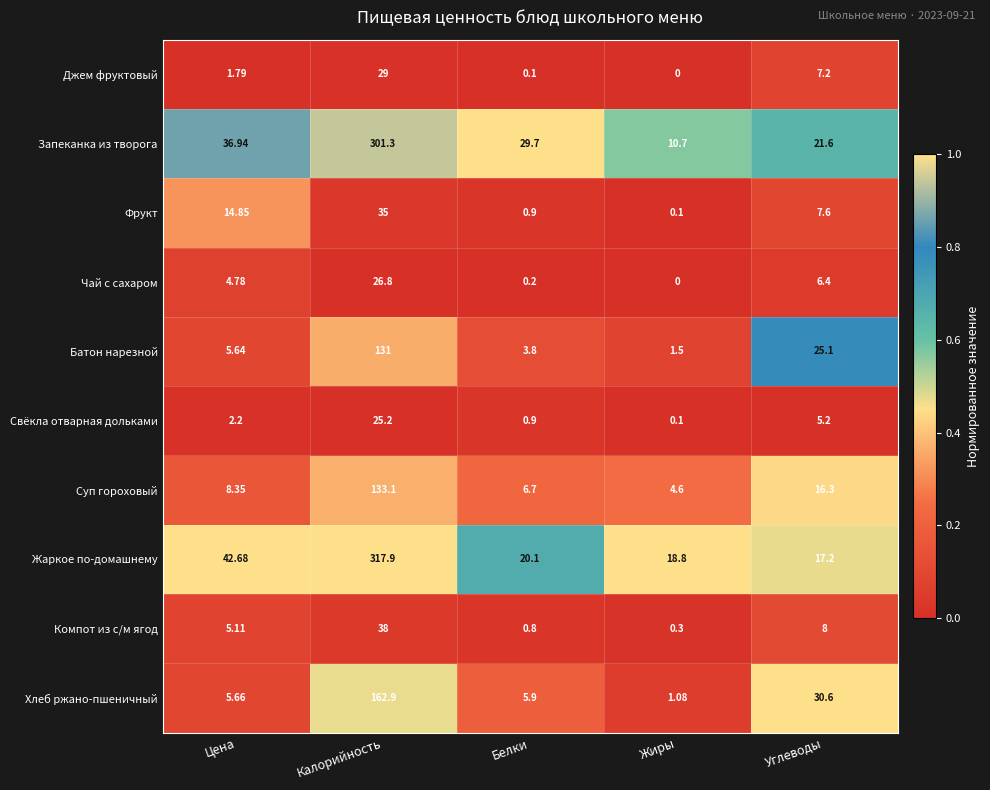

Rank the categories by Хлеб ржано-пшеничный value from highest to lowest.

Калорийность, Углеводы, Белки, Цена, Жиры